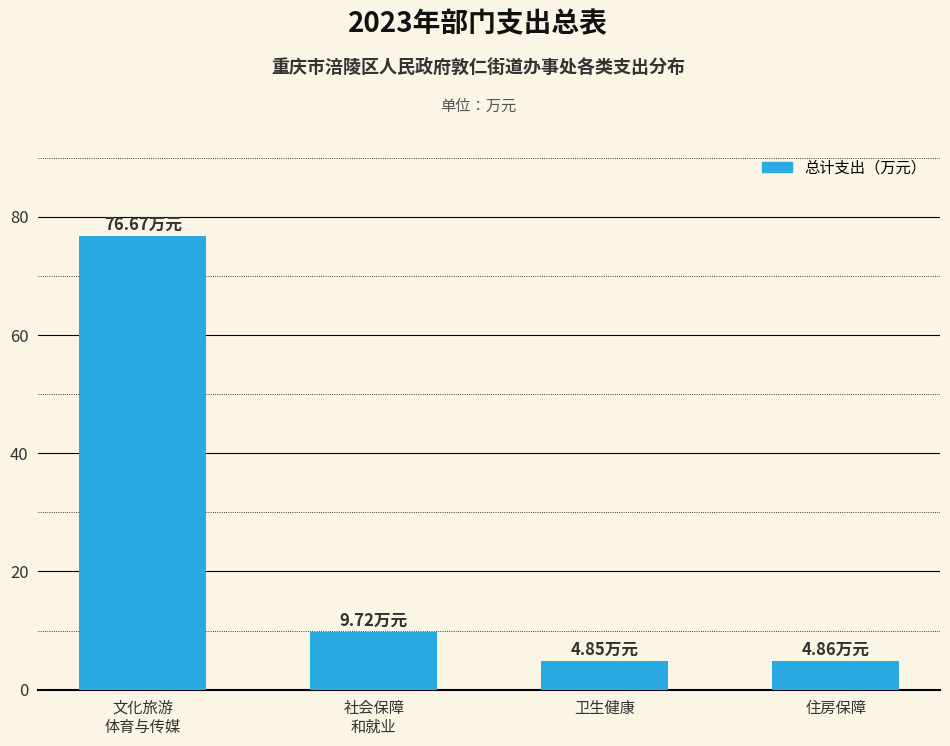

At which label does the data first exceed 9?

文化旅游
体育与传媒